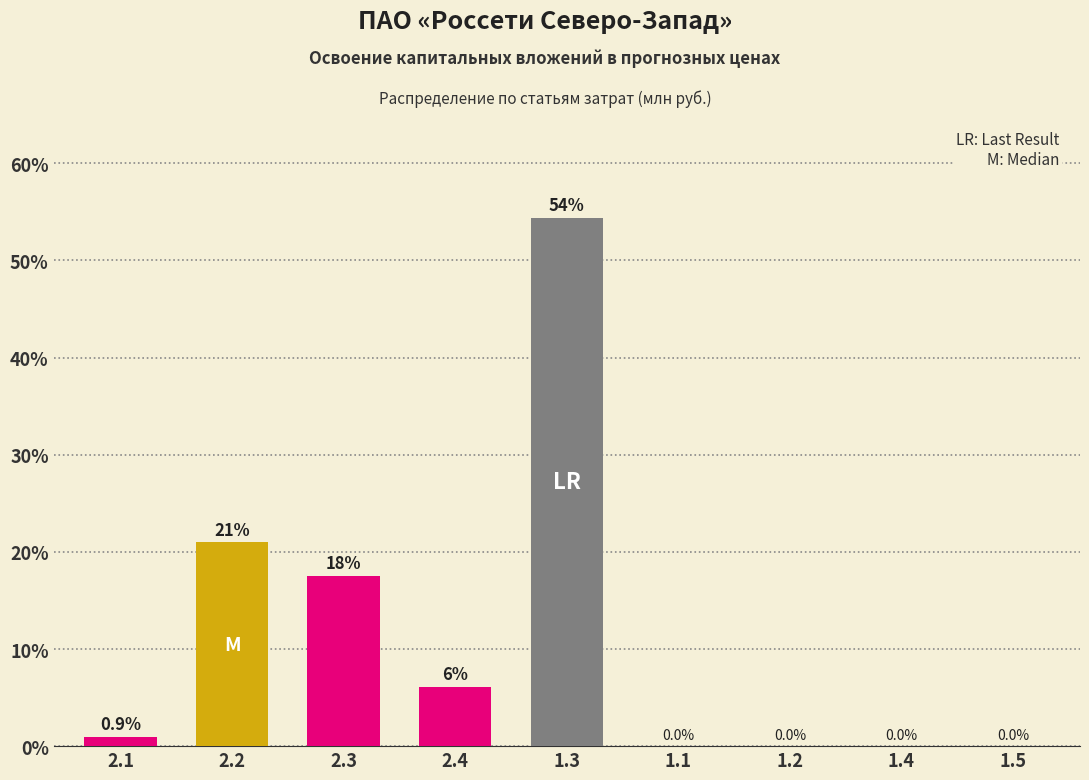

What is the average value?

11.1